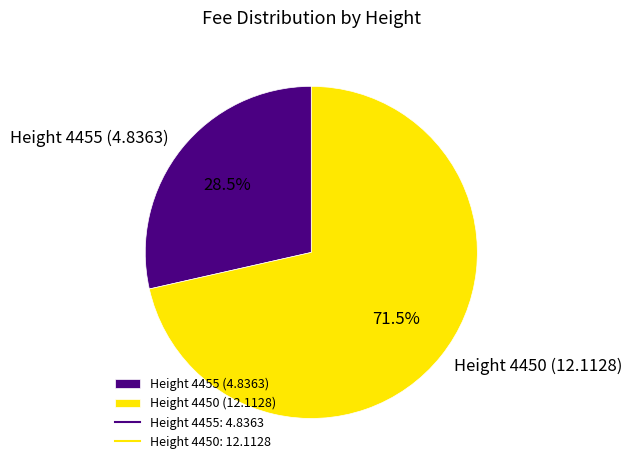

How many segments does this pie chart have?

2